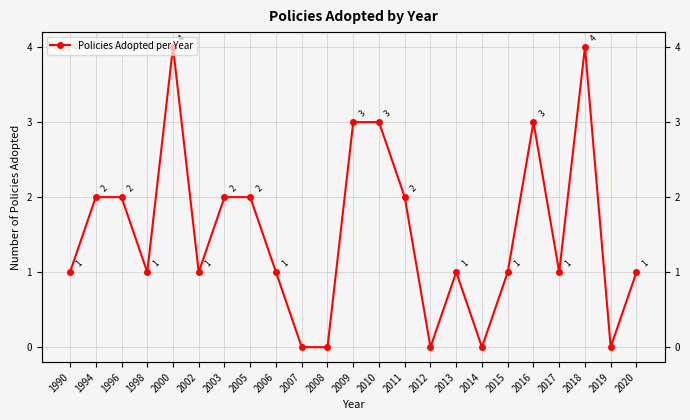

How many values exceed 1?

10